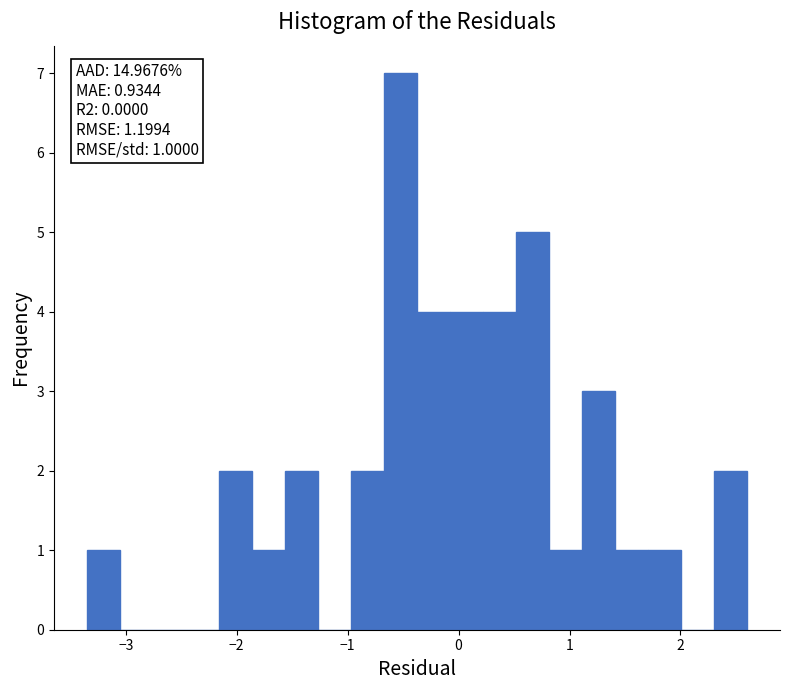

Read against the x-axis, roughly where is the centre of the tallest bar?

-0.5